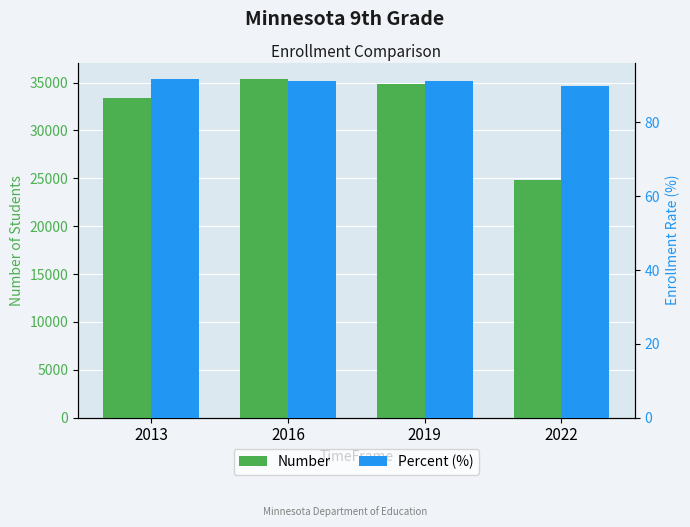

What is the sum of the Number values at 2019 and 2013?

68252.0